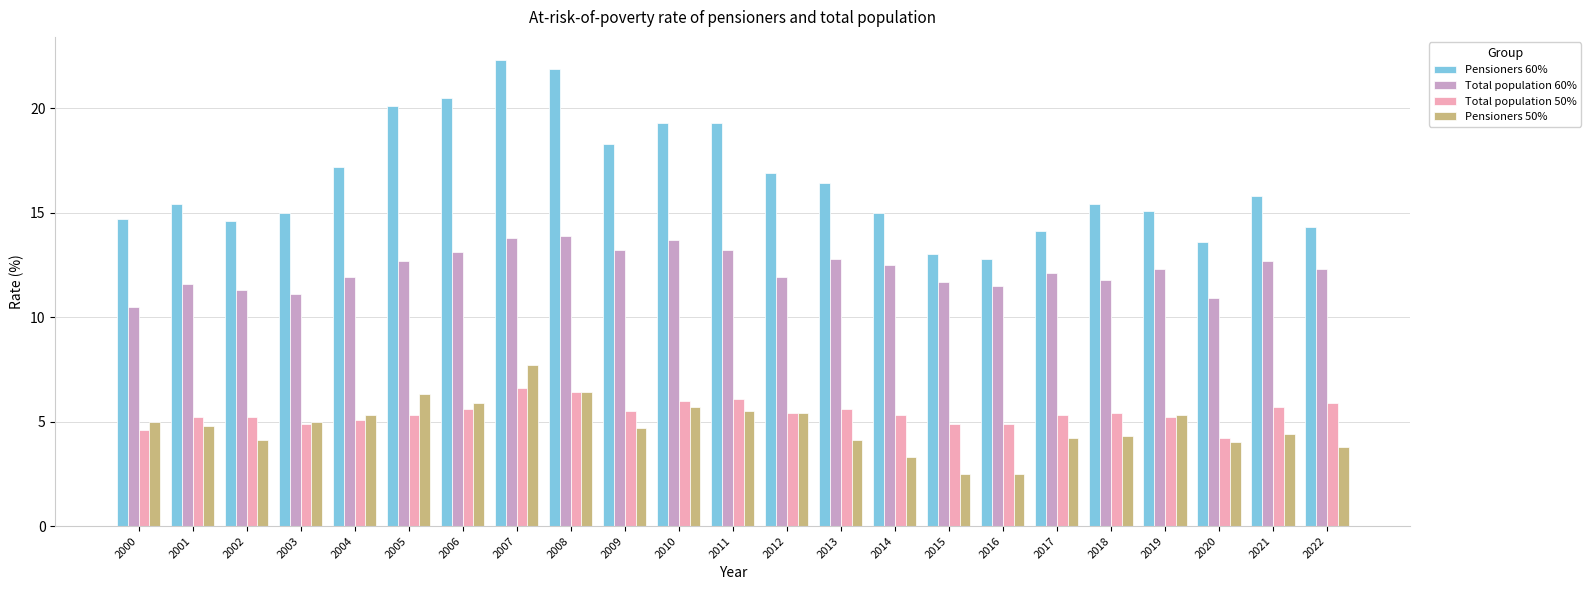

Which series changed the most between 2014 and 2016?

Pensioners 60%